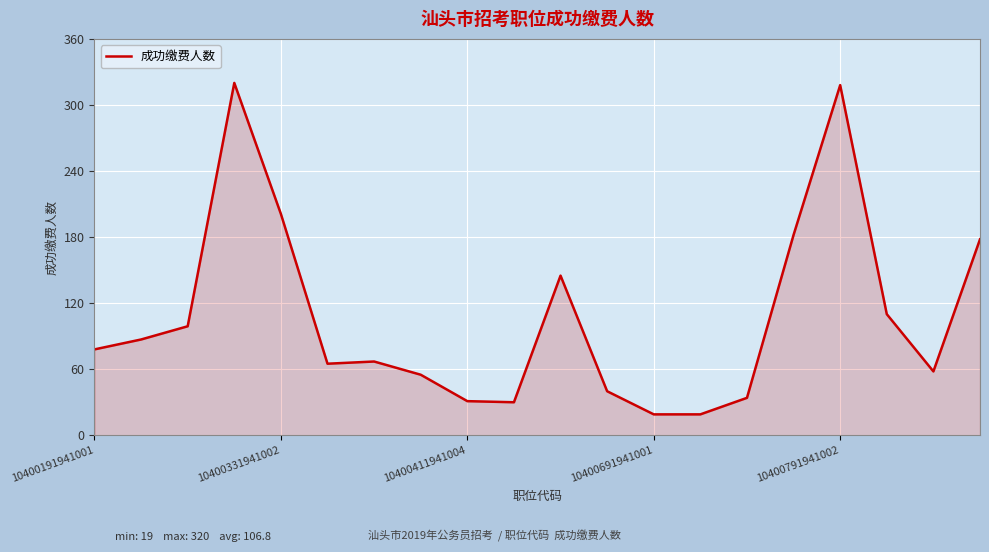

What is the maximum value shown in the chart?

320